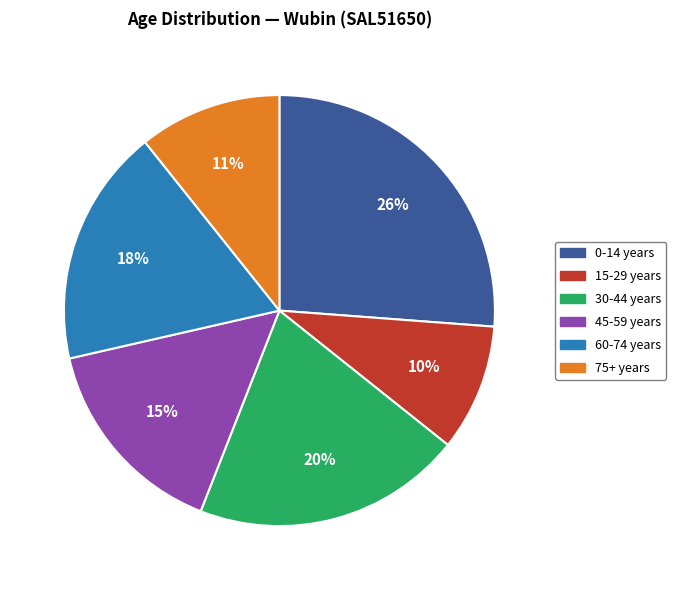

Is there a majority slice in this chart?

No